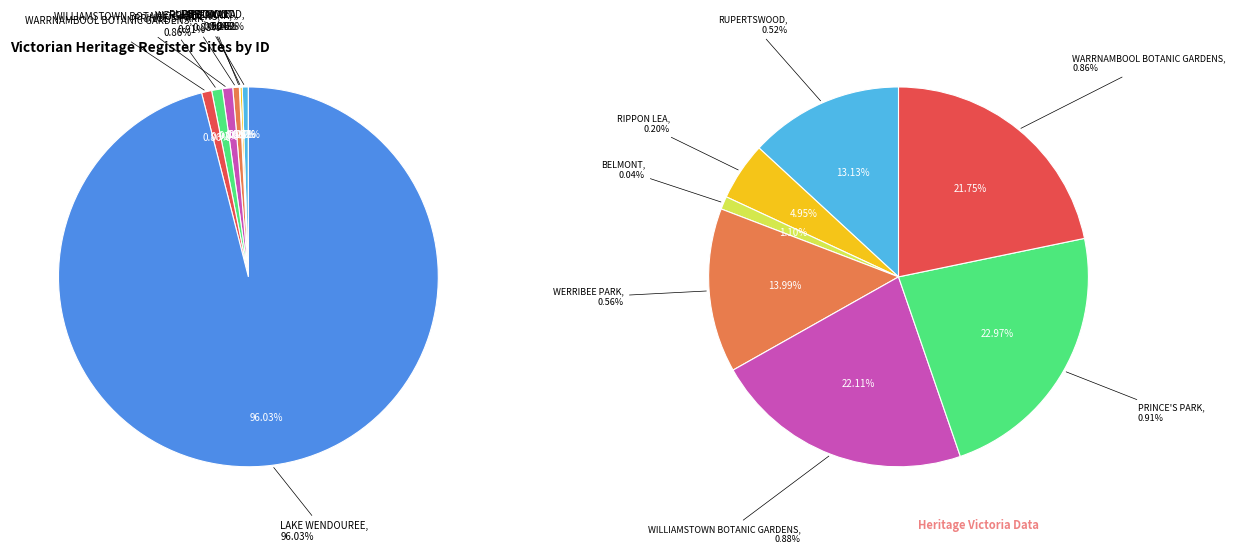

True or false: RIPPON LEA accounts for 0% of the total.

True